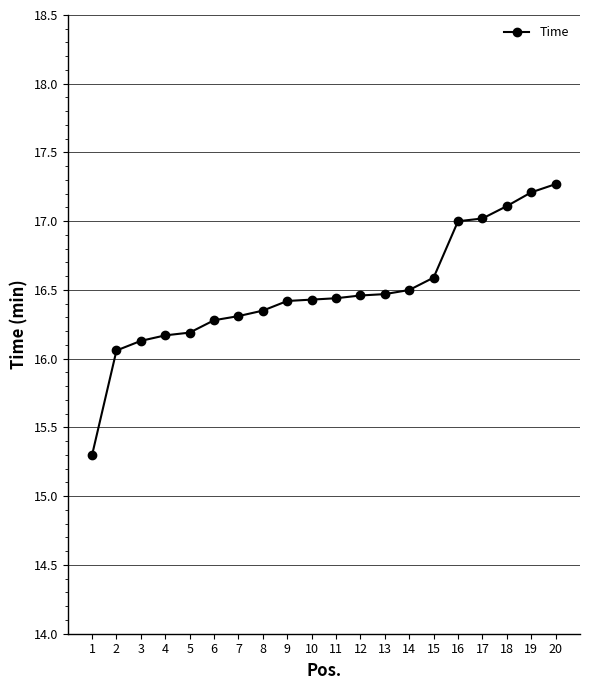

What is the change in value from 6 to 20?

+1.0